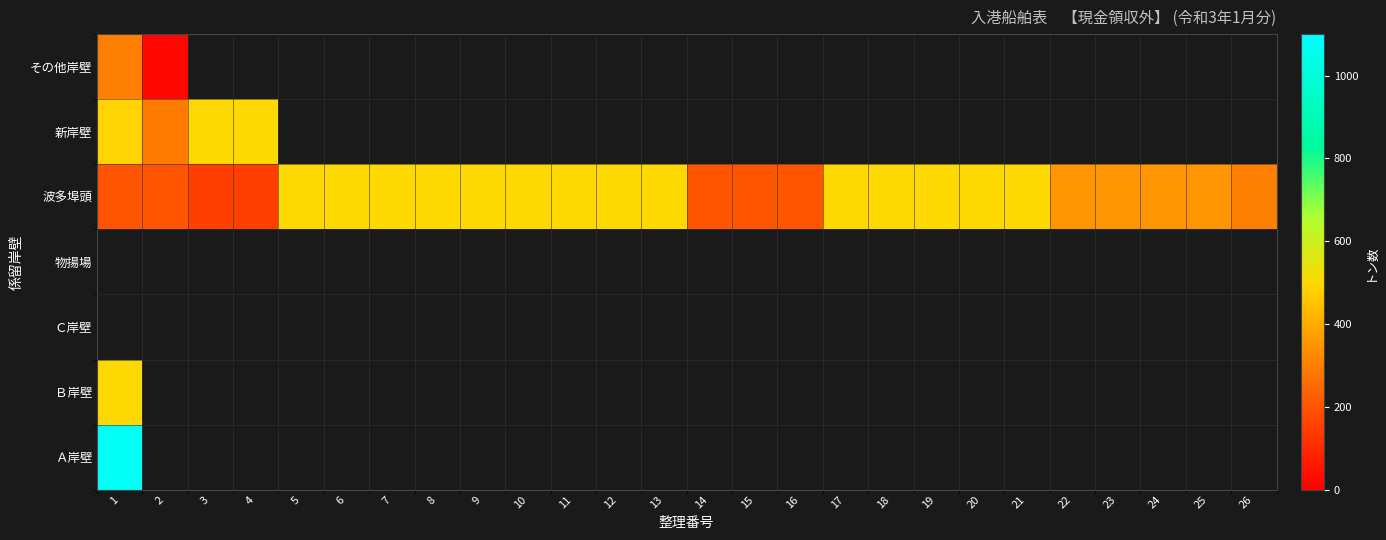

What is the greatest value displayed?

1078.0